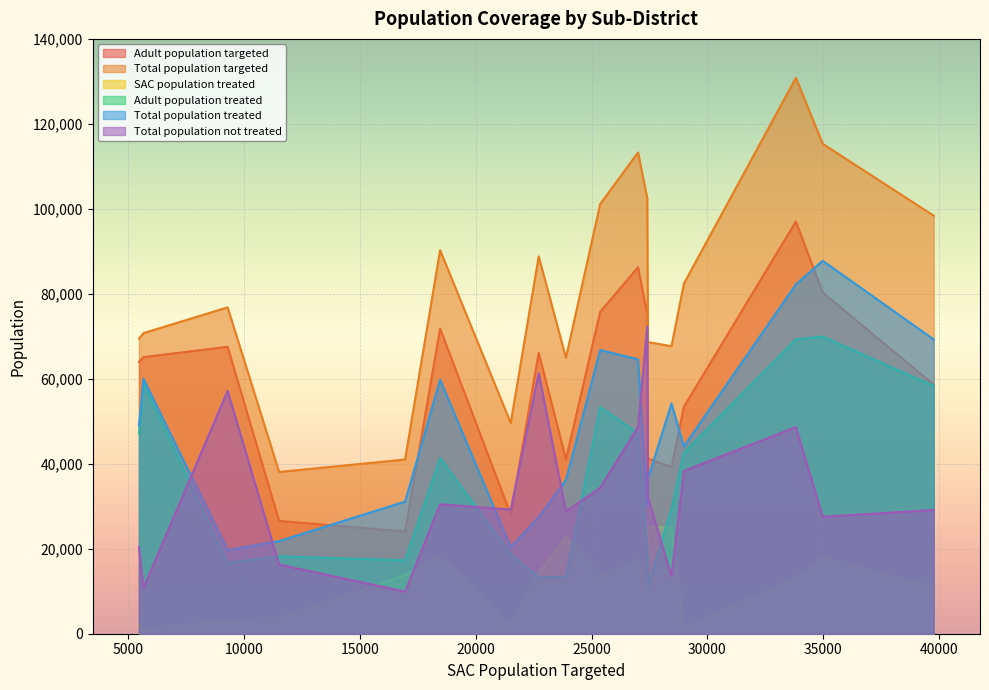

Which series has the largest range (max minus min)?

Total population targeted